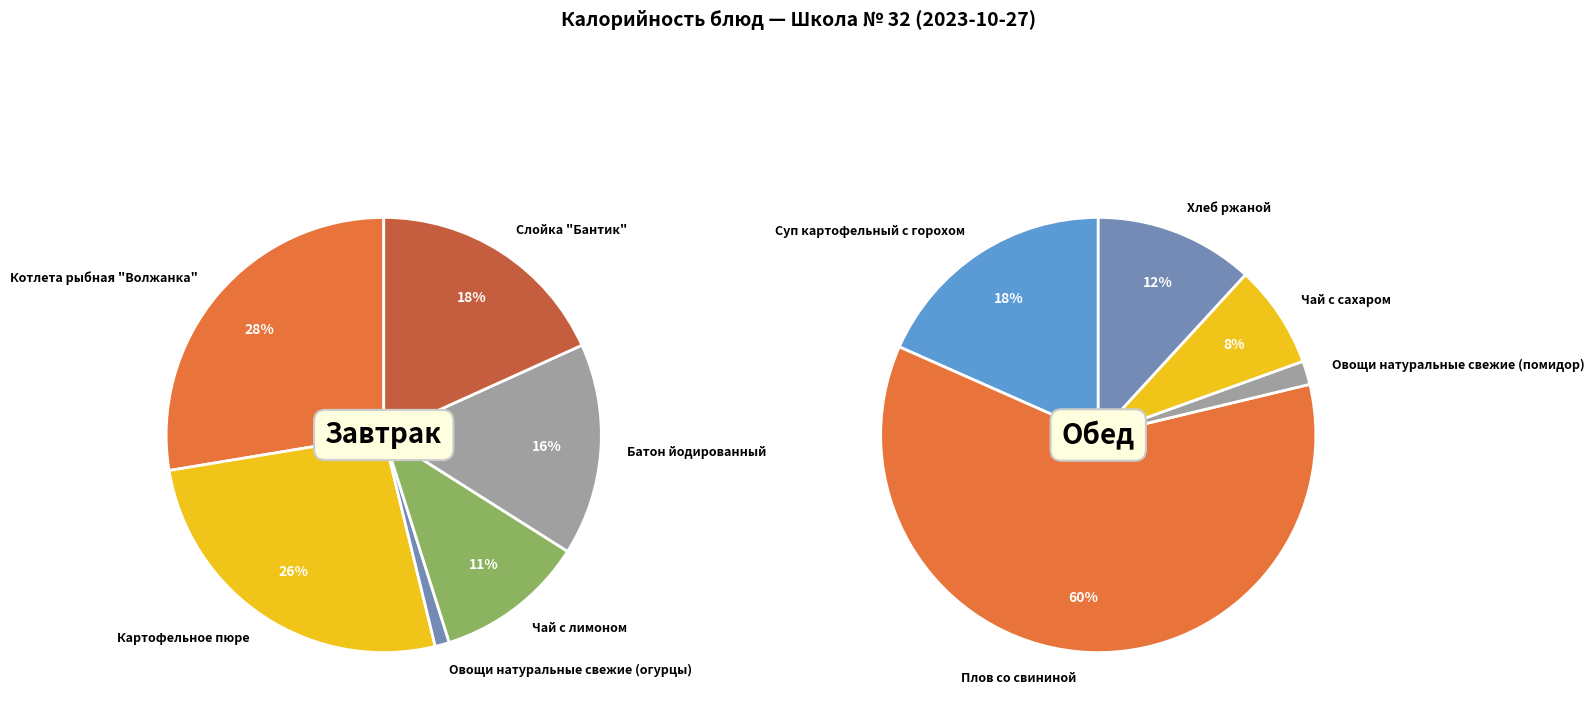

Is it true that Суп картофельный с горохом is 18% of the pie?

False